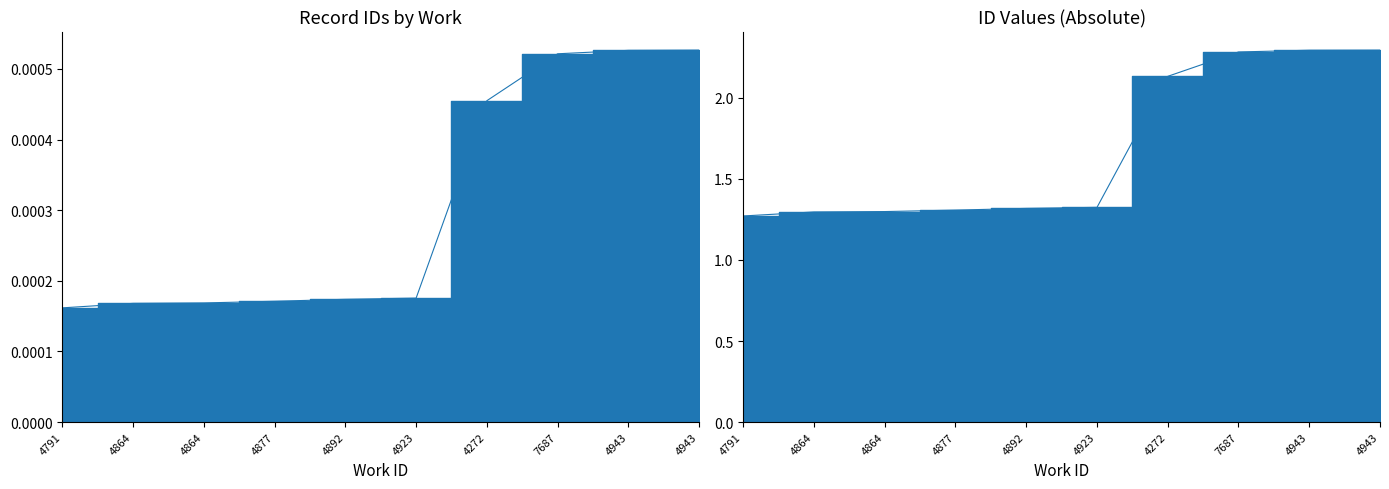

How many lines are shown in the chart?

1